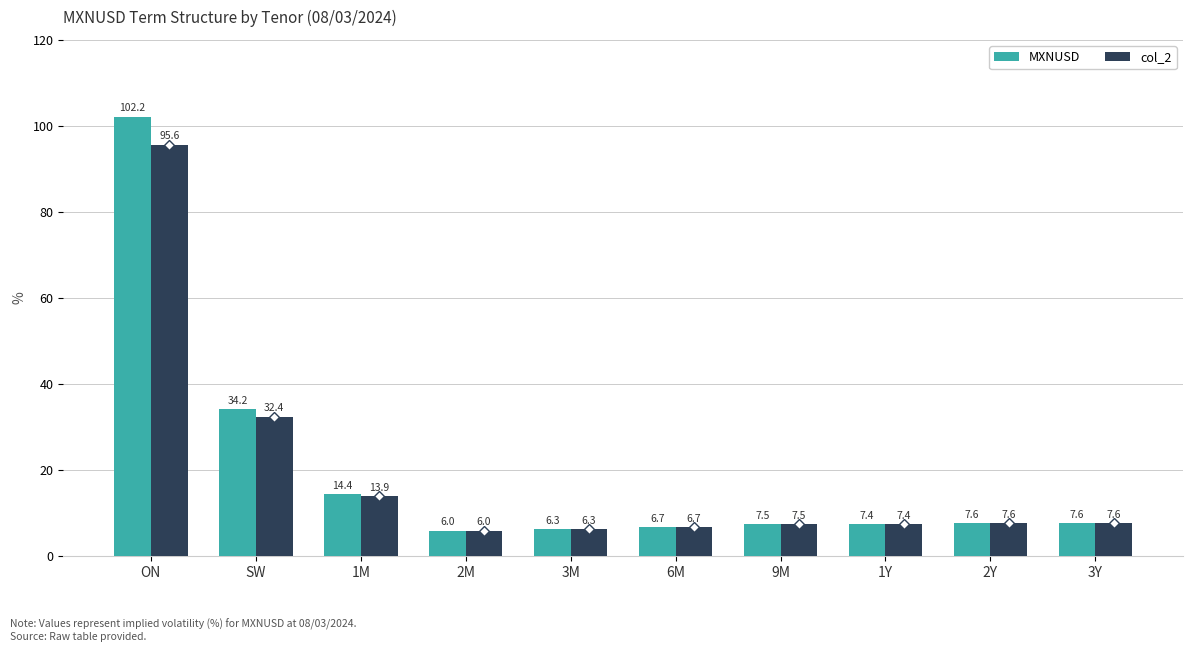

What position from the left is 9M?

7